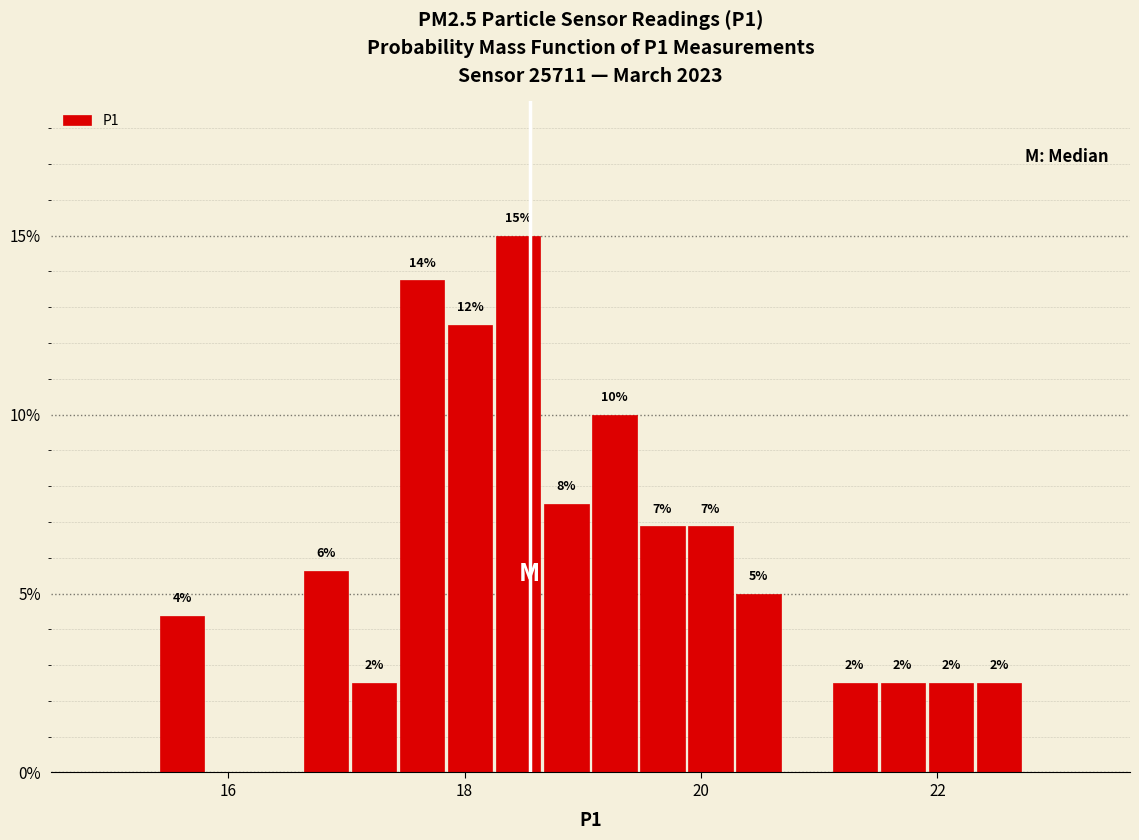

Read against the x-axis, roughly where is the centre of the tallest bar?

18.4